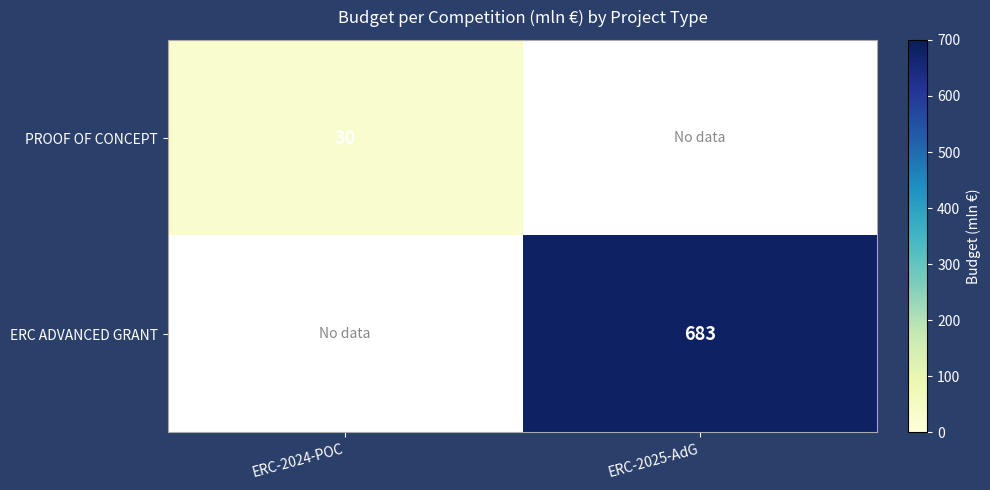

The value of PROOF OF CONCEPT at ERC-2024-POC is 30. True or false?

True